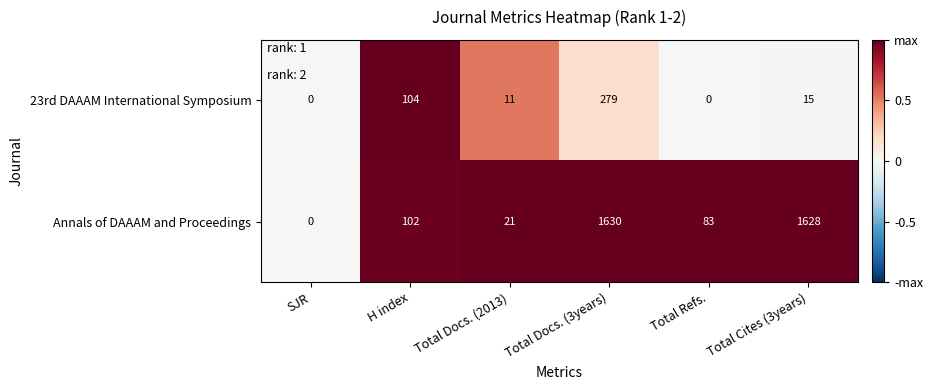

Reading right to left, extract all data points from this chart.

23rd DAAAM International Symposium: 15	0	279	11	104	0
Annals of DAAAM and Proceedings: 1628	83	1630	21	102	0